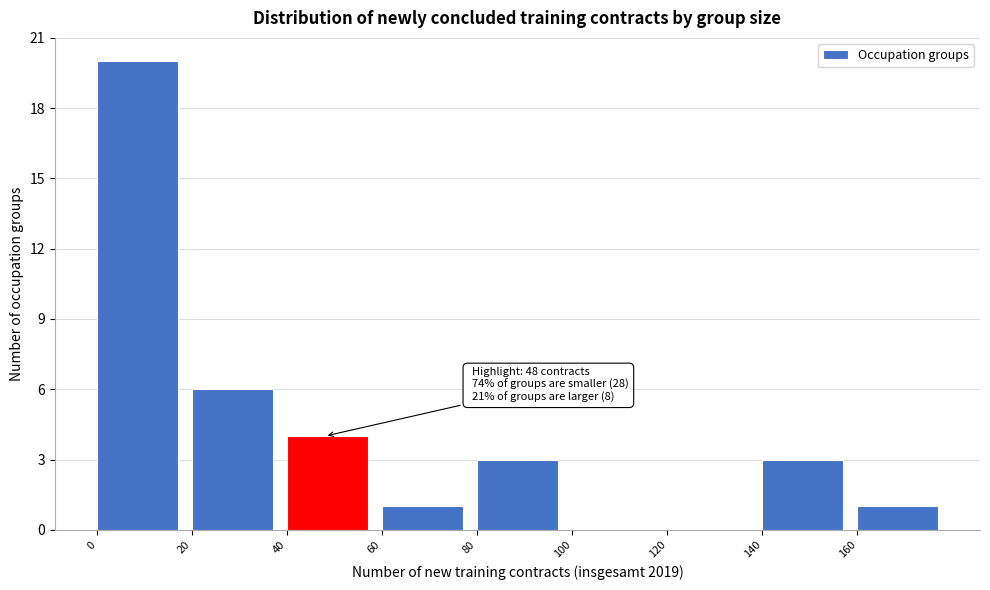

Over which range of the x-axis is the bar tallest?

0 to 20